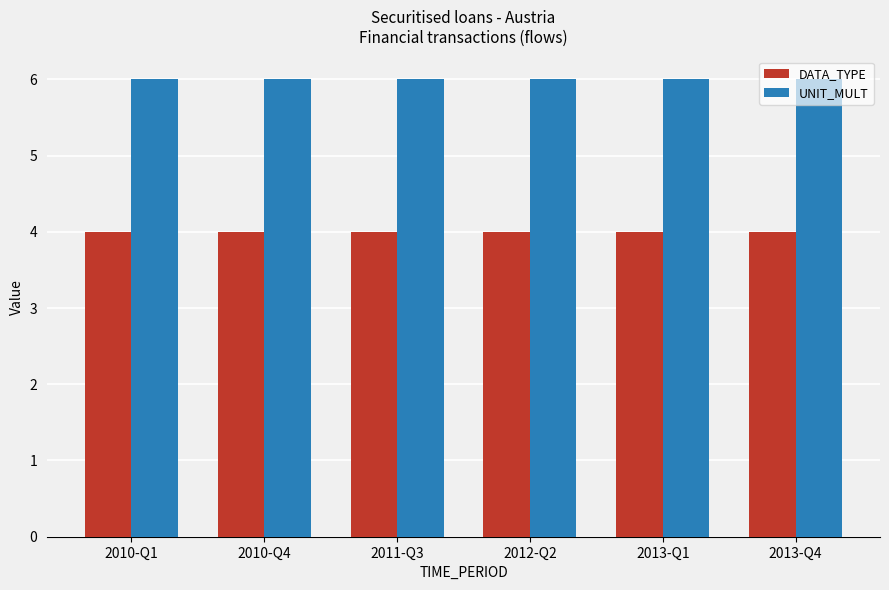

The value of UNIT_MULT at 2010-Q1 is 6. True or false?

True